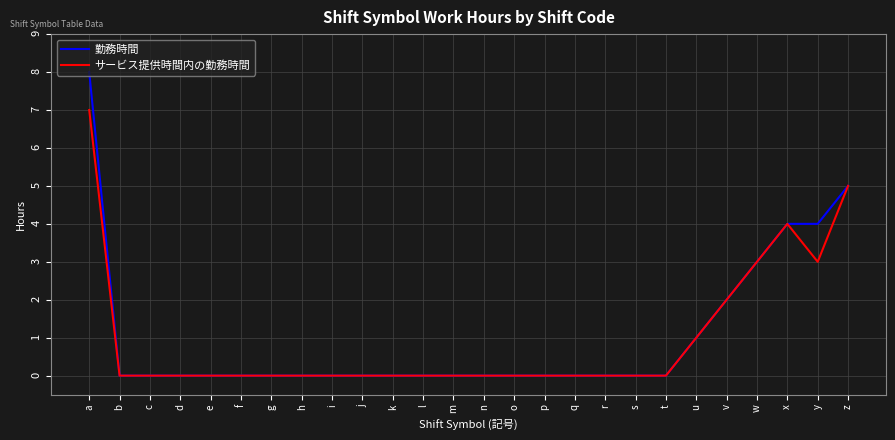

Is the value of サービス提供時間内の勤務時間 at b greater than the value of 勤務時間 at z?

No